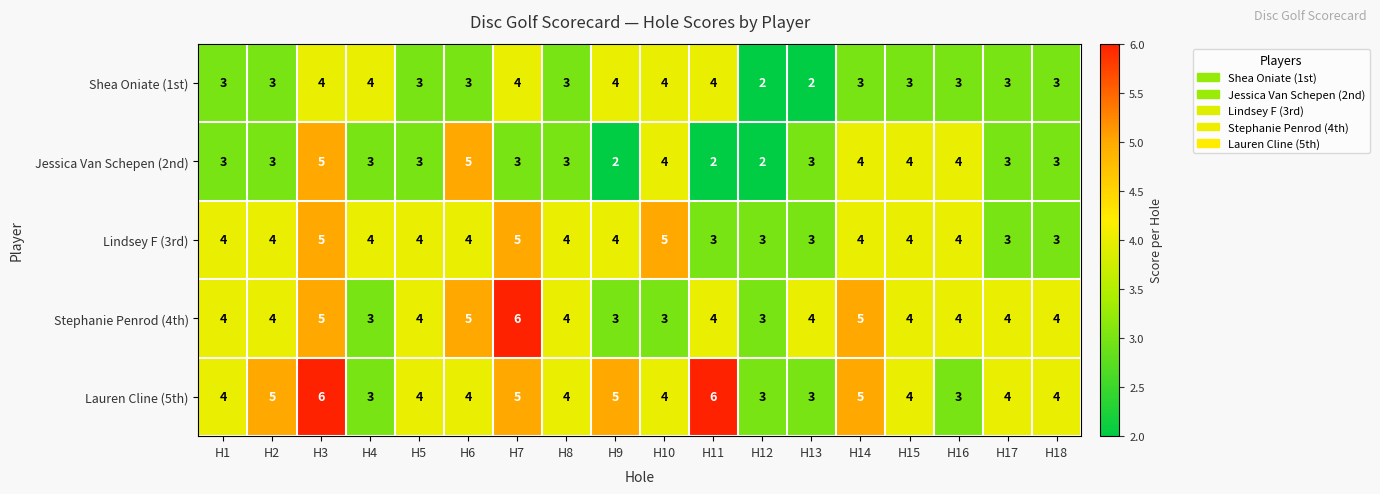

Count the number of categories in the chart.

18